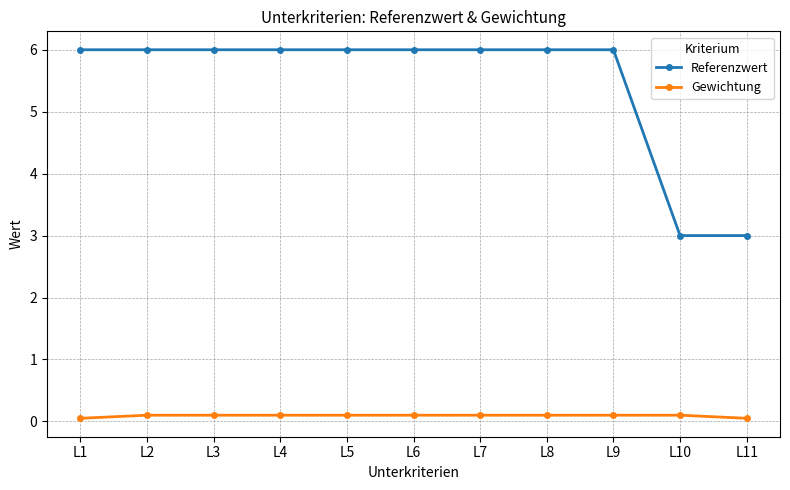

What is the minimum value for Gewichtung?

0.1